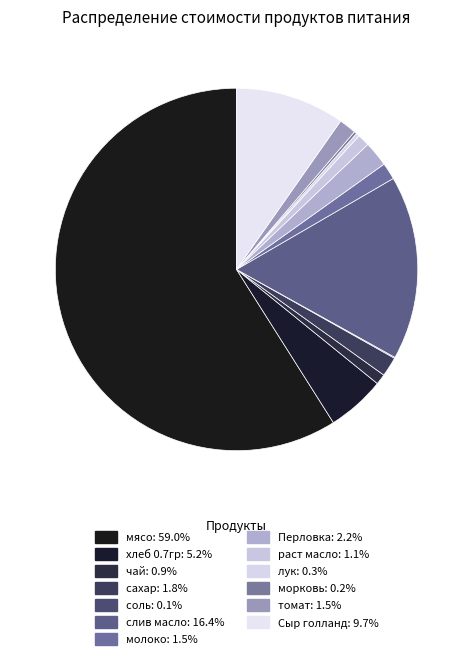

What is the majority slice?

мясо